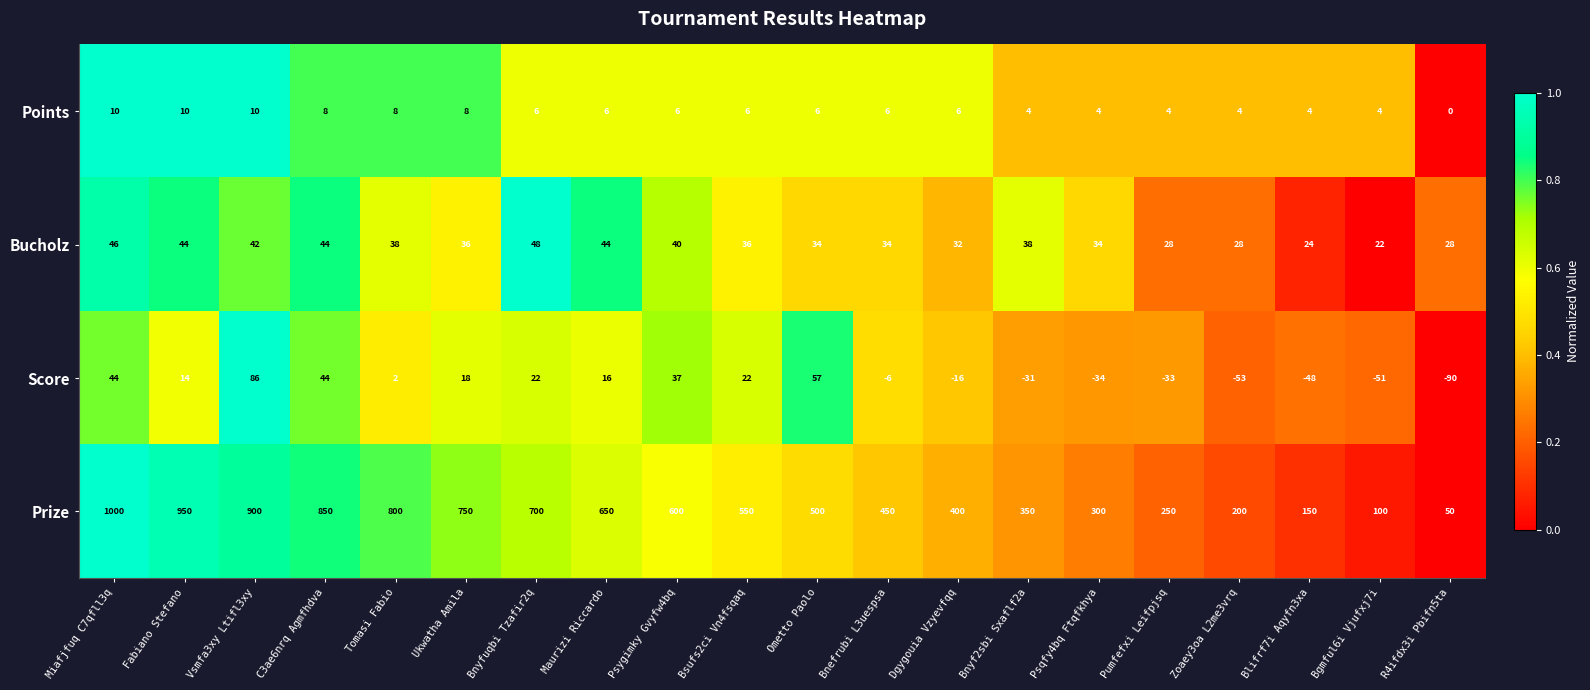

At Maurizi Riccardo, list the series in order from smallest to largest.

Points, Score, Bucholz, Prize